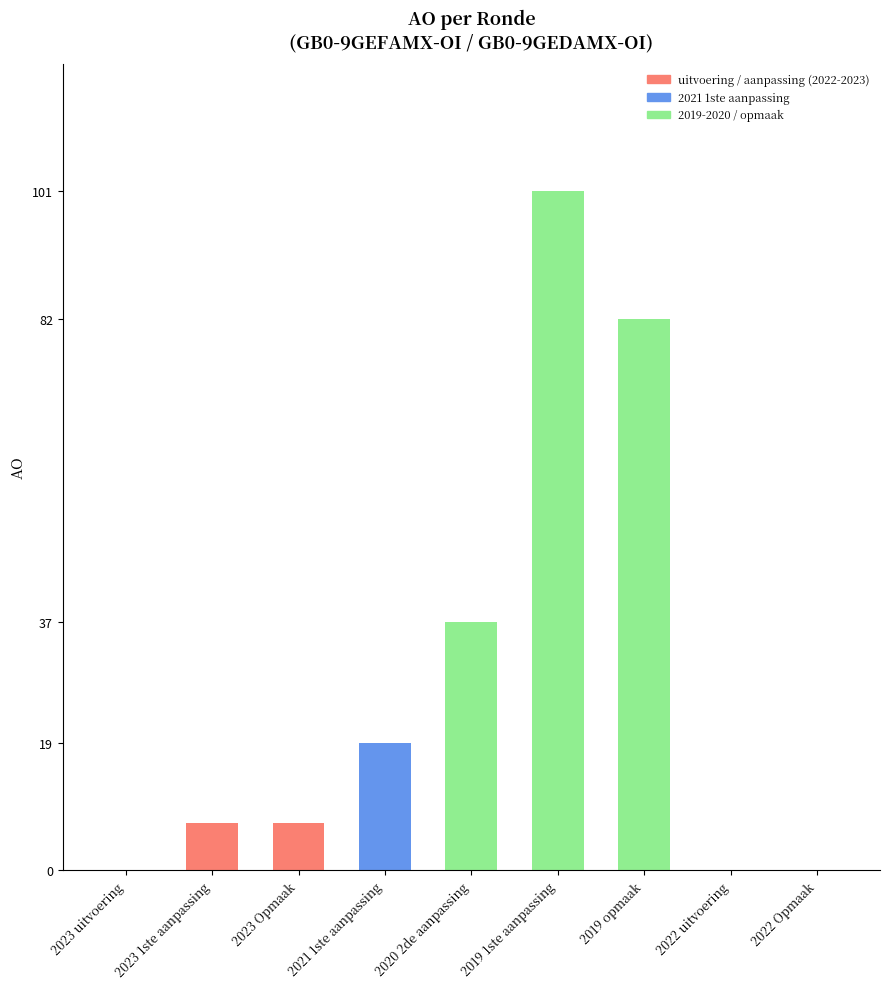

Reading left to right, transcribe all the data shown in this chart.

2023 uitvoering=0	2023 1ste aanpassing=7	2023 Opmaak=7	2021 1ste aanpassing=19	2020 2de aanpassing=37	2019 1ste aanpassing=101	2019 opmaak=82	2022 uitvoering=0	2022 Opmaak=0